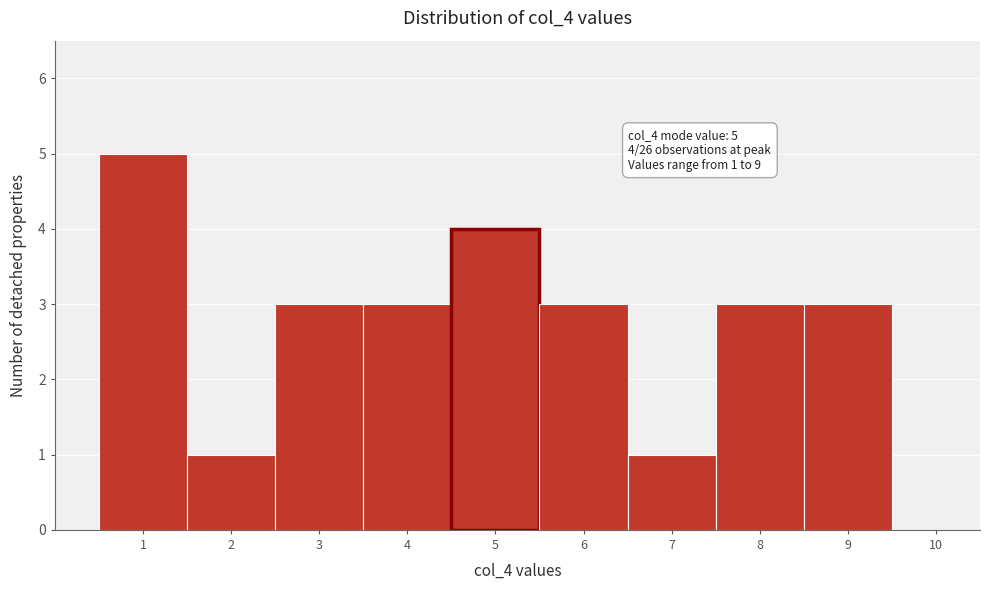

Over which range of the x-axis is the bar tallest?

0.5 to 1.5